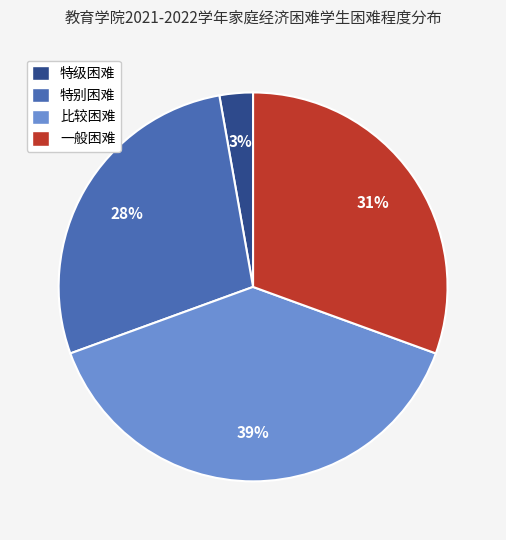

Which slice is the largest?

比较困难